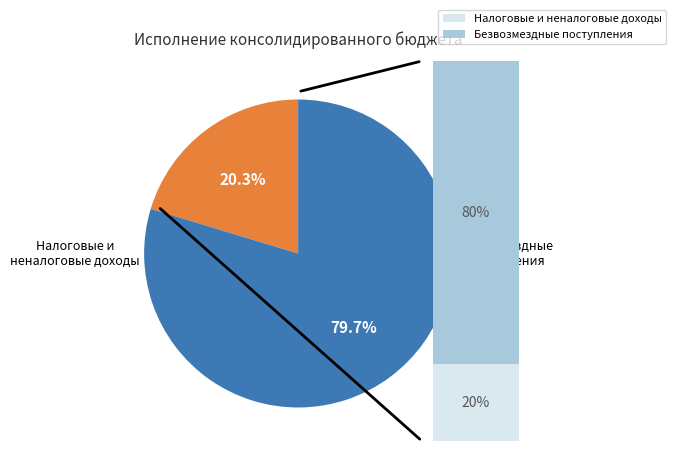

Is it true that БЕЗВОЗМЕЗДНЫЕ ПОСТУПЛЕНИЯ is 80% of the pie?

True